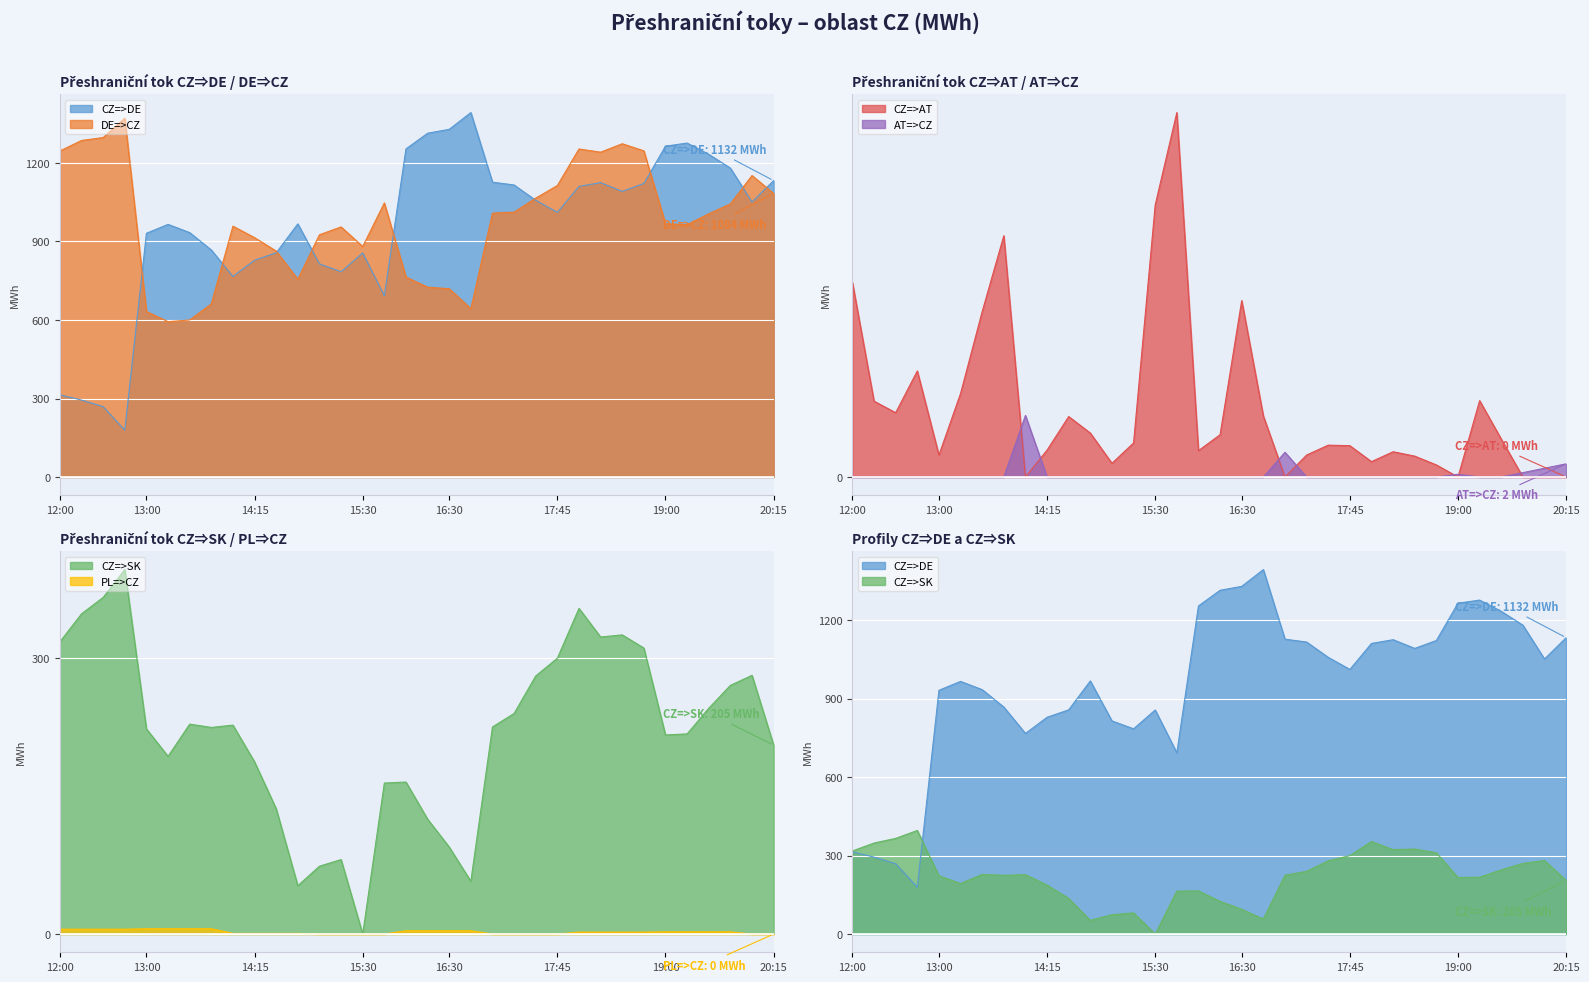

How many intersections are there between CZ=>SK and CZ=>DE?

1